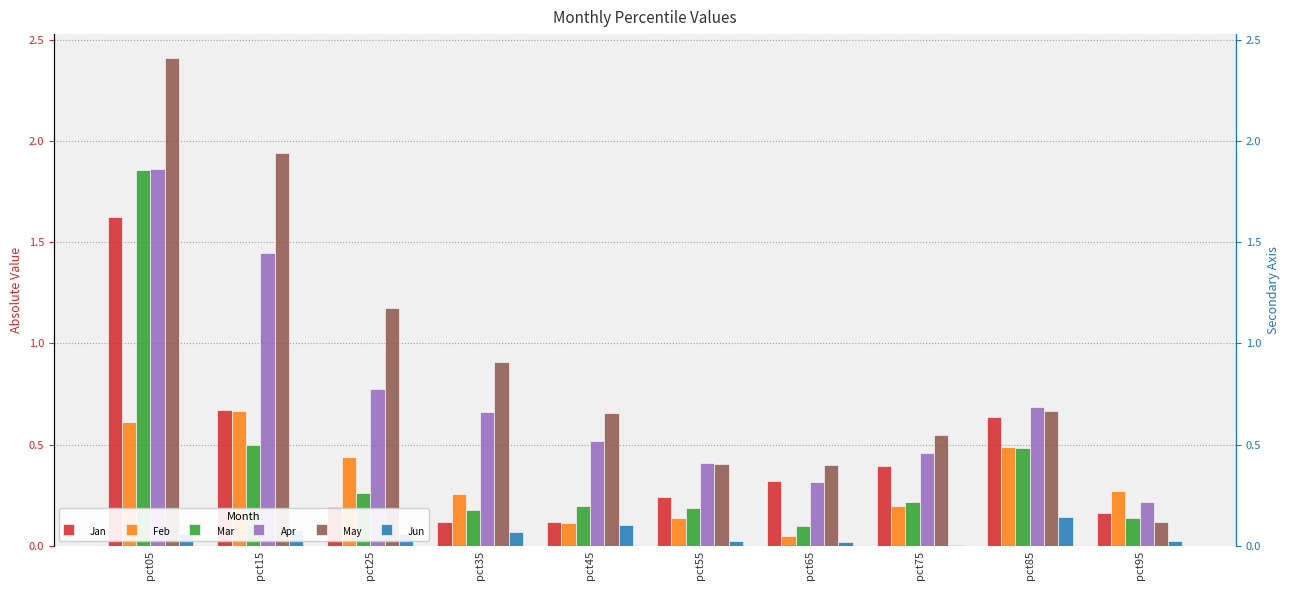

What is the difference between the highest and lowest values at pct35?

0.8